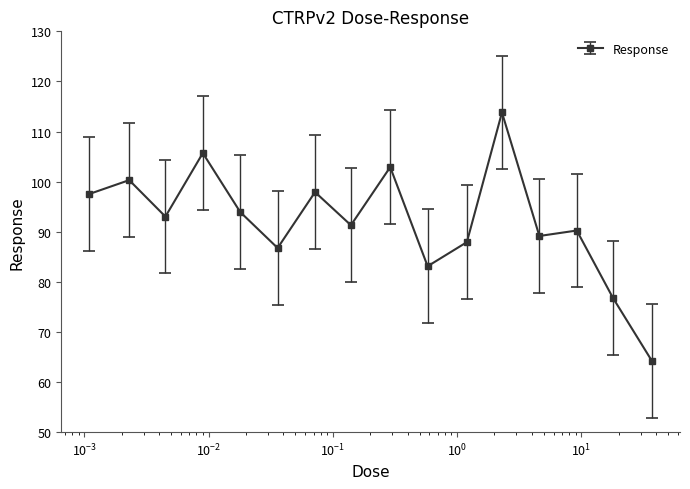

What is the average value?

92.2